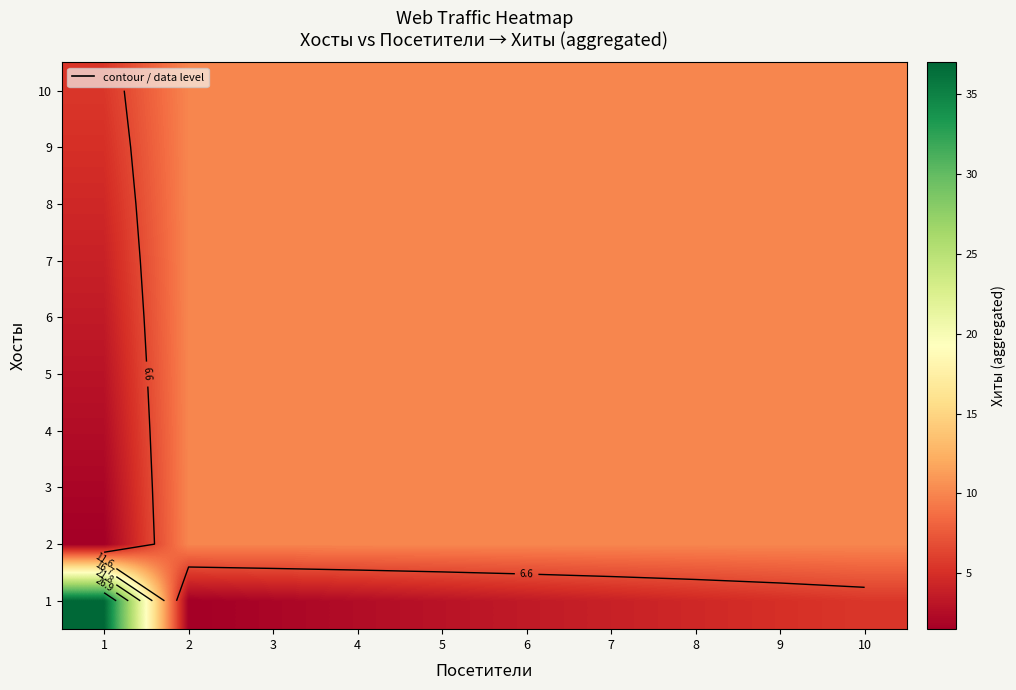

Is the value of 5 at 2 greater than the value of 4 at 2?

No